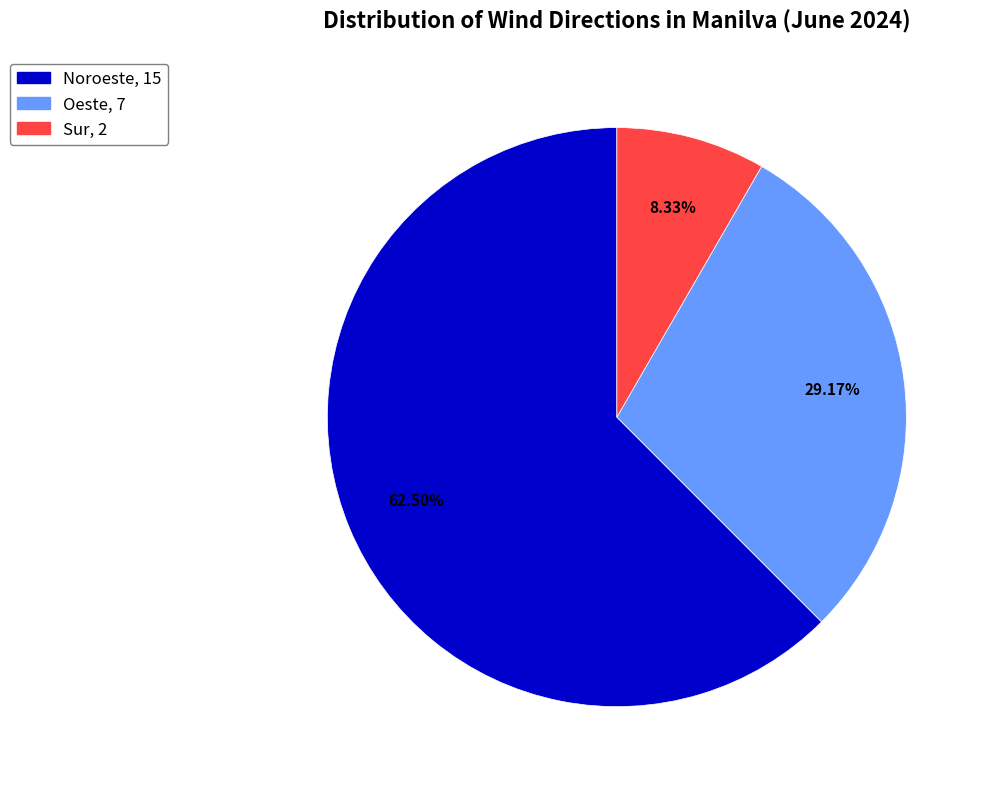

Count the number of slices in the pie.

3